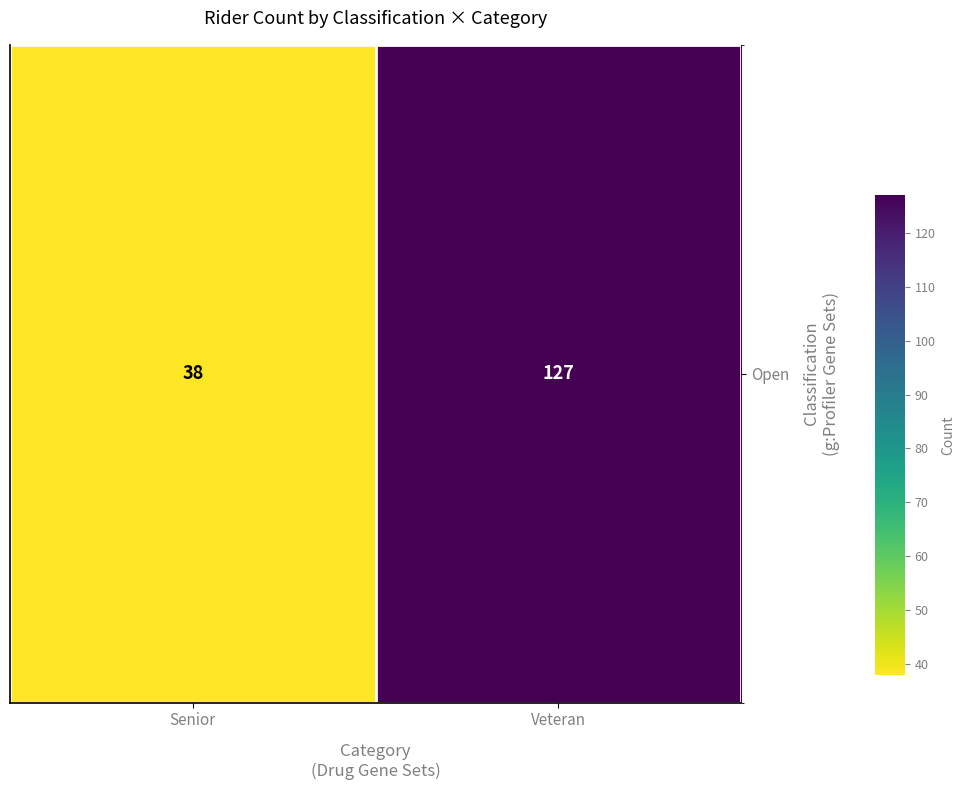

List the labels in order of value, largest first.

Veteran, Senior